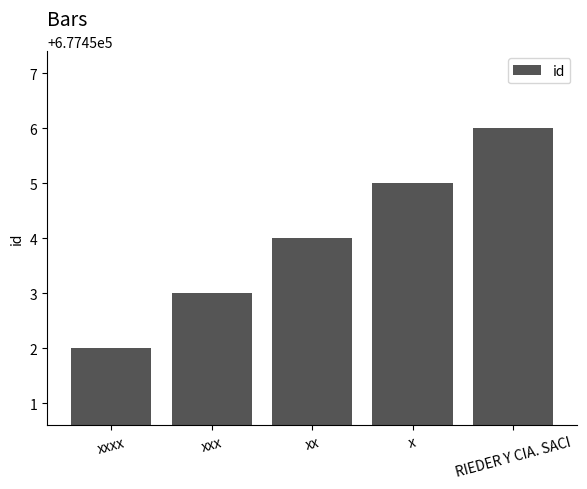

What is the change in value from xx to x?

+1